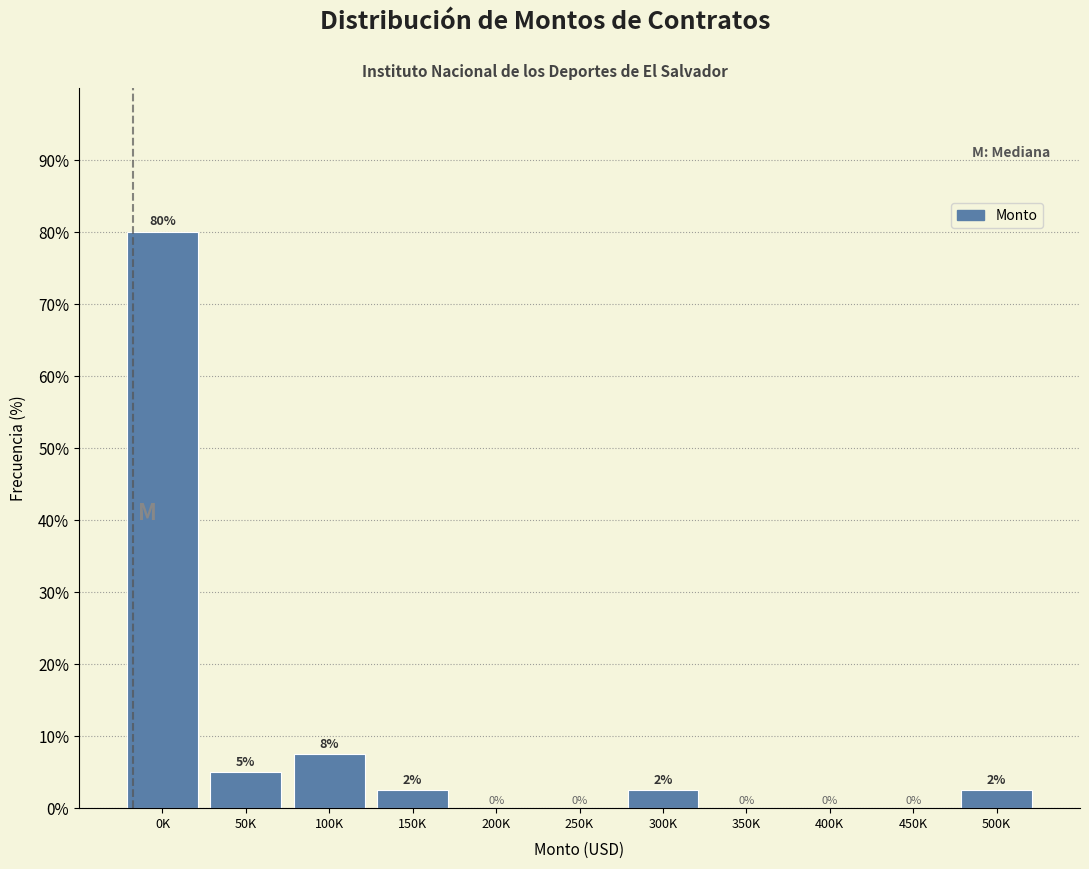

What is the maximum value shown in the chart?

80.0